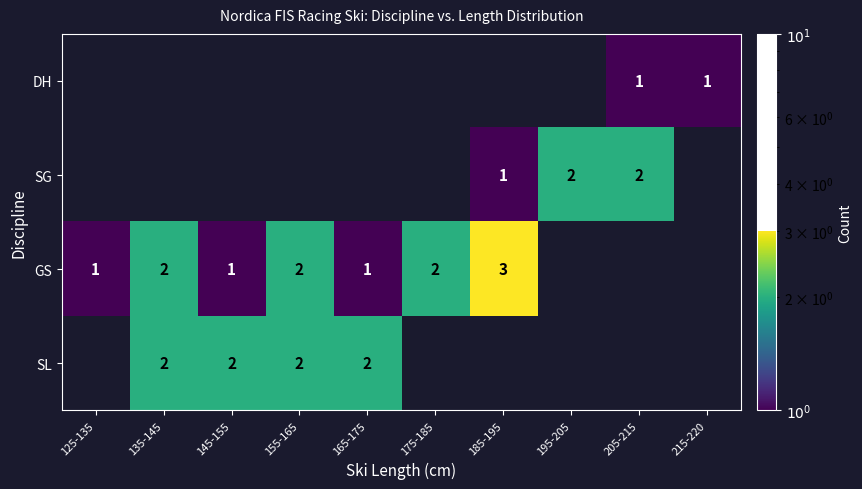

The value of SL at 135-145 is 3. True or false?

False